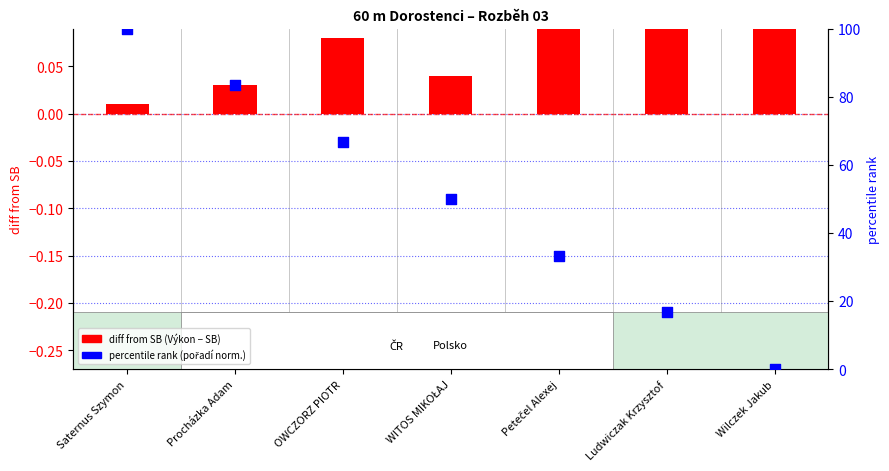

What are all the series names shown in the legend?

diff from SB (Výkon − SB), pořadí (norm.)